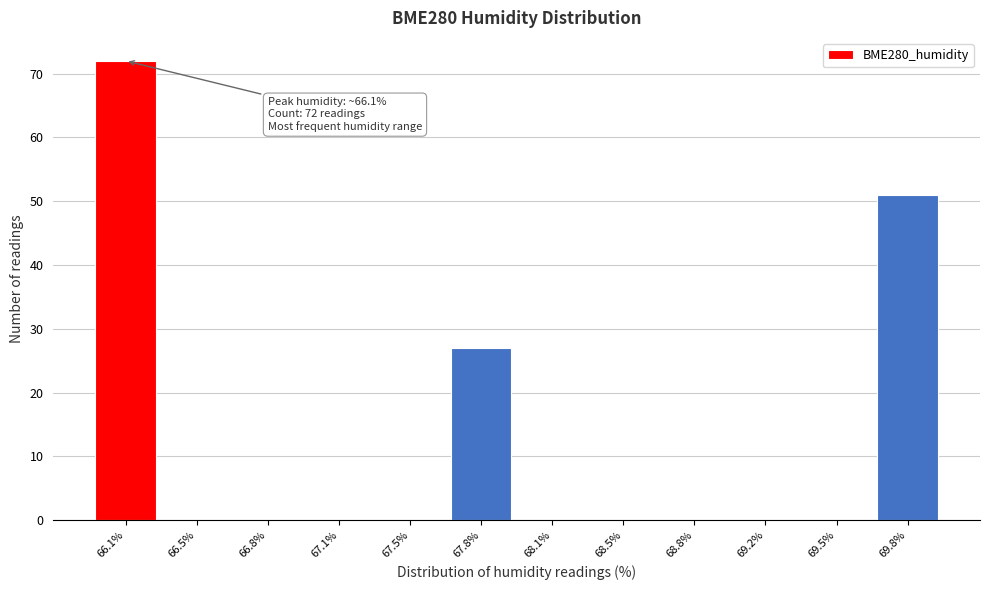

Reading right to left, list all the values displayed in this chart.

69.8%=51	69.5%=0	69.2%=0	68.8%=0	68.5%=0	68.1%=0	67.8%=27	67.5%=0	67.1%=0	66.8%=0	66.5%=0	66.1%=72